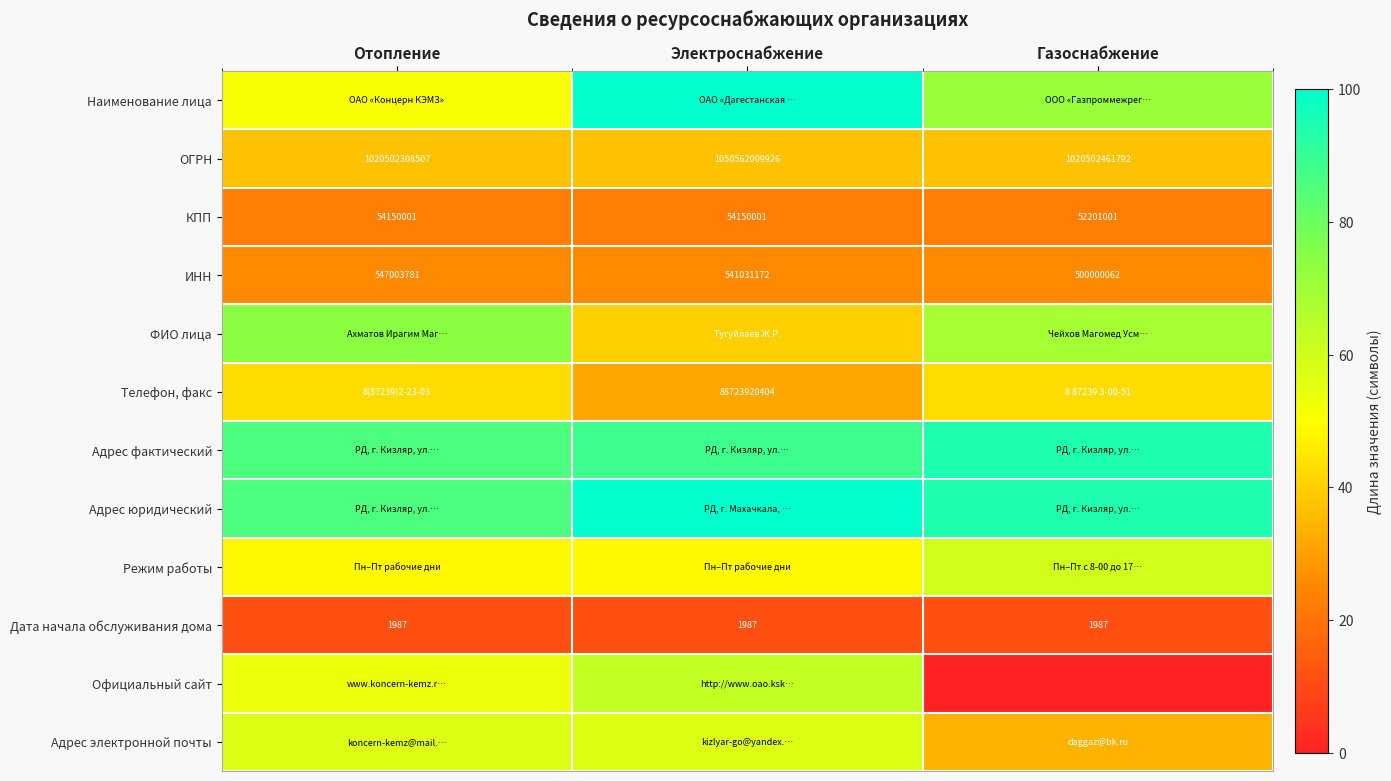

At which label does ИНН reach its peak?

Отопление